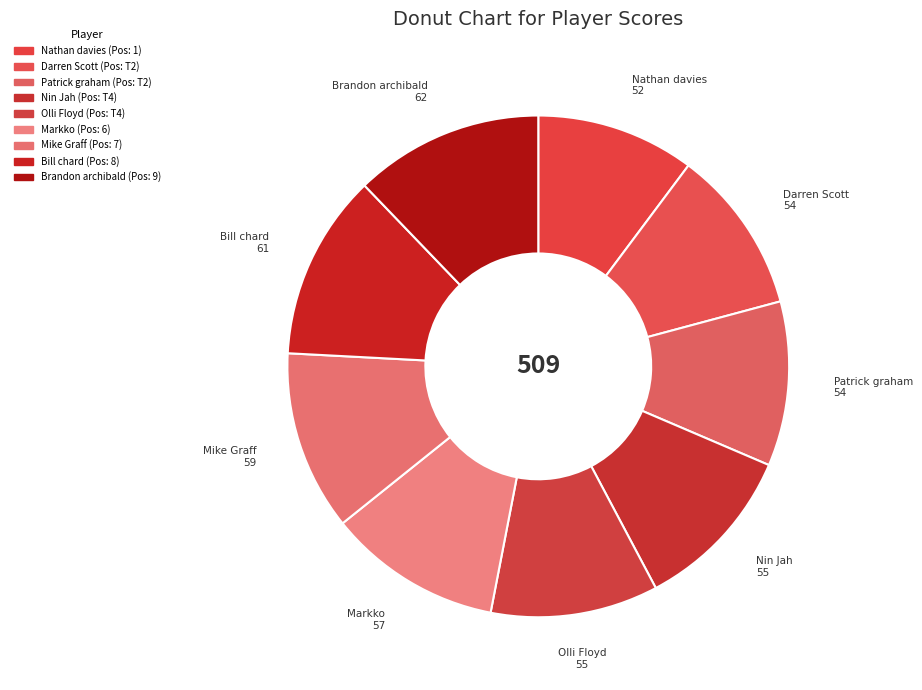

How many slices are in this pie chart?

9